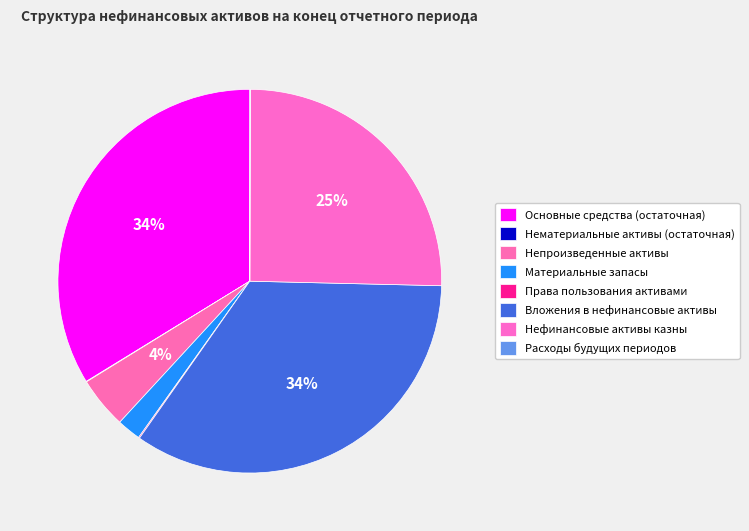

Is the sum of Основные средства (остаточная) and Материальные запасы greater than half?

No